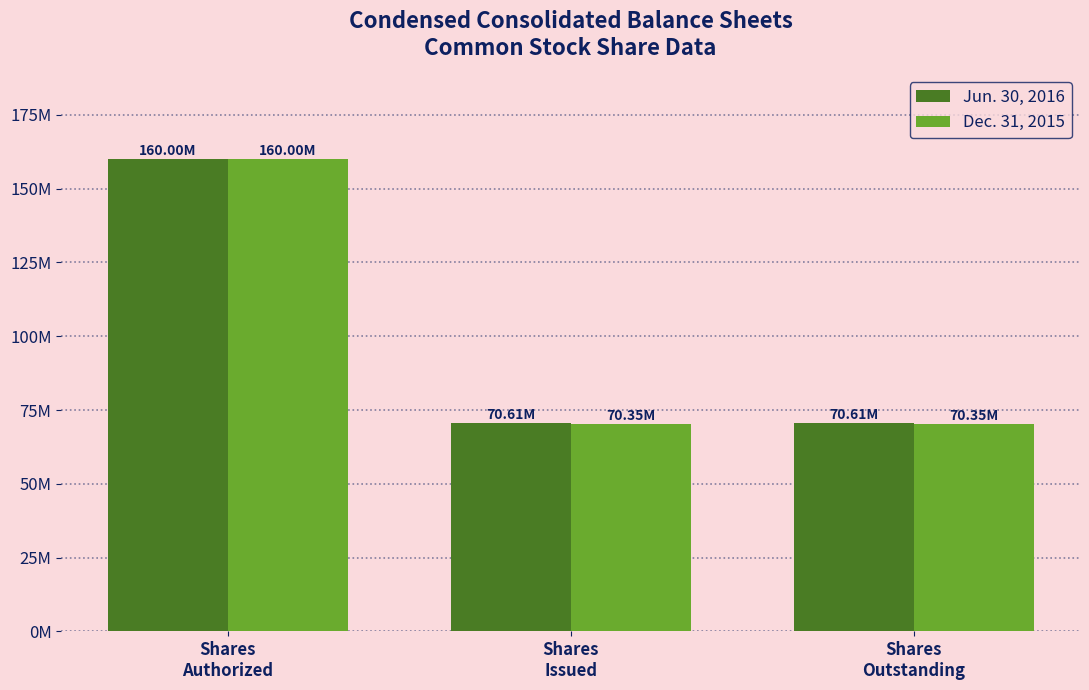

Rank the series by their average value, from highest to lowest.

Jun. 30, 2016, Dec. 31, 2015